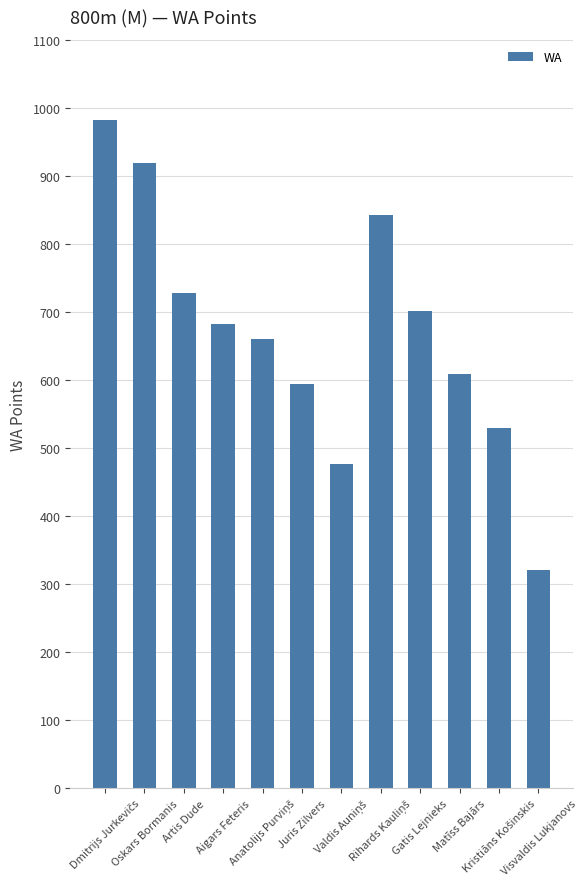

Reading right to left, transcribe all the data shown in this chart.

321	529	609	701	842	477	595	660	683	728	919	982